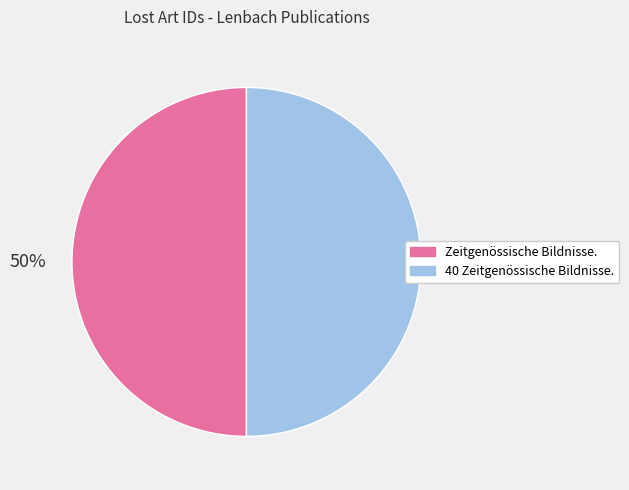

Is it true that Zeitgenössische Bildnisse. is 58% of the pie?

False